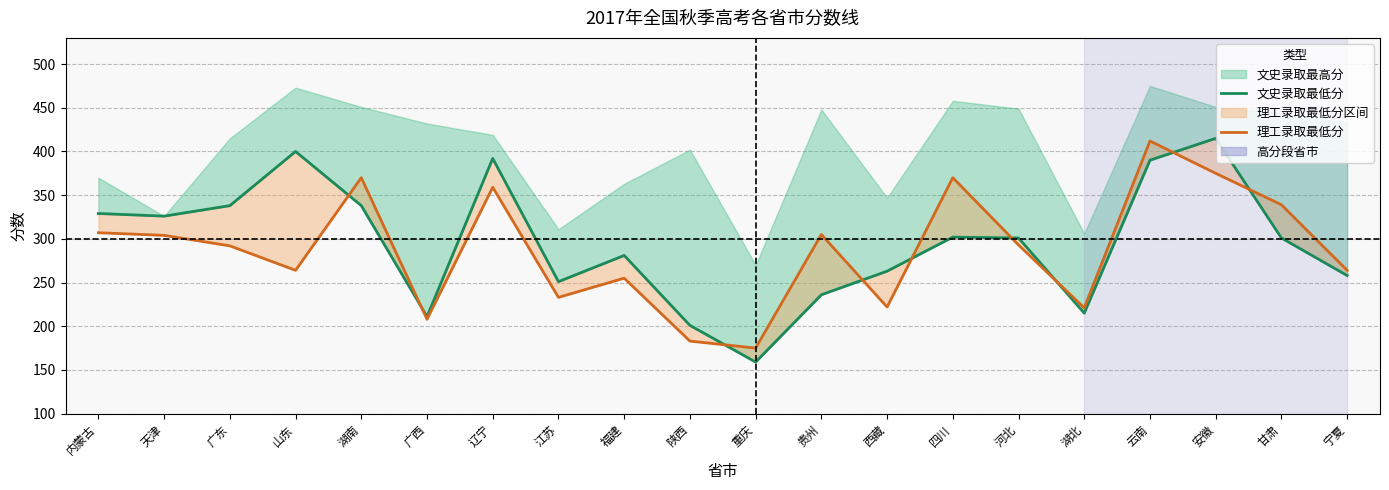

What is the label of the 4th point from the left?

山东